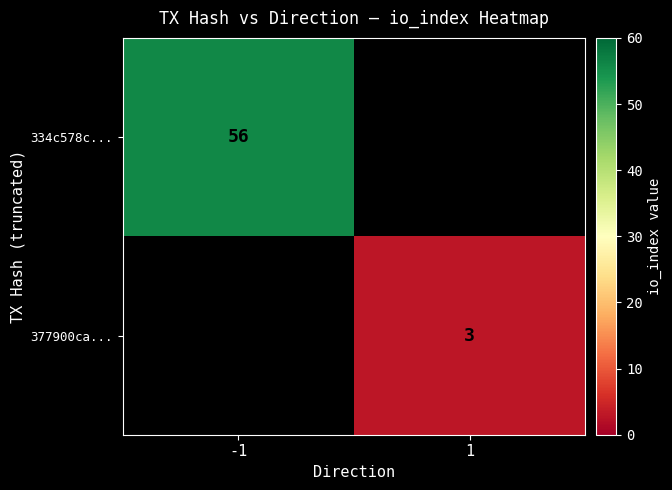

True or false: 377900ca... has a value of 3 at 1.

True